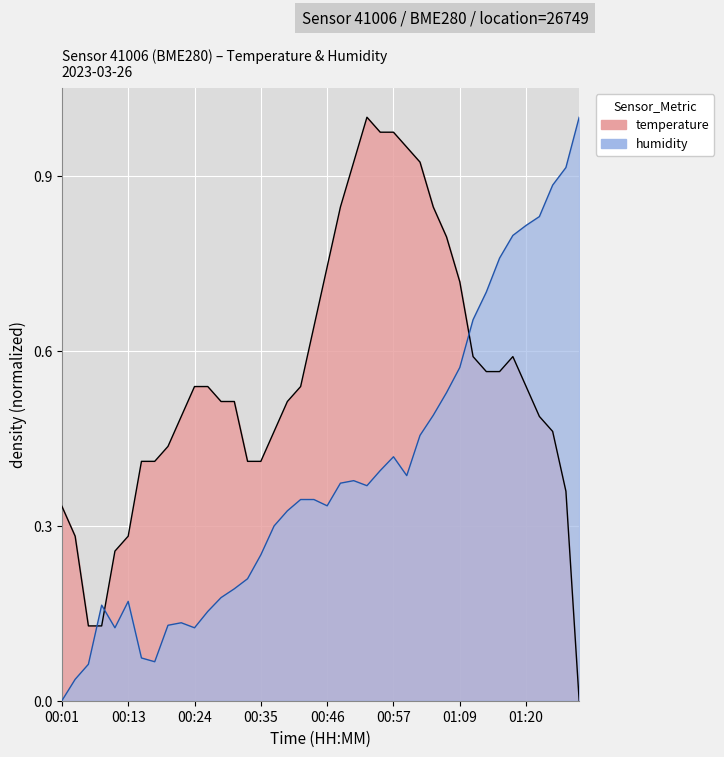

Reading left to right, list all the values displayed in this chart.

temperature: 0.3	0.3	0.1	0.1	0.3	0.3	0.4	0.4	0.4	0.5	0.5	0.5	0.5	0.5	0.4	0.4	0.5	0.5	0.5	0.6	0.7	0.8	0.9	1.0	1.0	1.0	0.9	0.9	0.8	0.8	0.7	0.6	0.6	0.6	0.6	0.5	0.5	0.5	0.4	0.0
humidity: 0.0	0.0	0.1	0.2	0.1	0.2	0.1	0.1	0.1	0.1	0.1	0.2	0.2	0.2	0.2	0.2	0.3	0.3	0.3	0.3	0.3	0.4	0.4	0.4	0.4	0.4	0.4	0.5	0.5	0.5	0.6	0.7	0.7	0.8	0.8	0.8	0.8	0.9	0.9	1.0